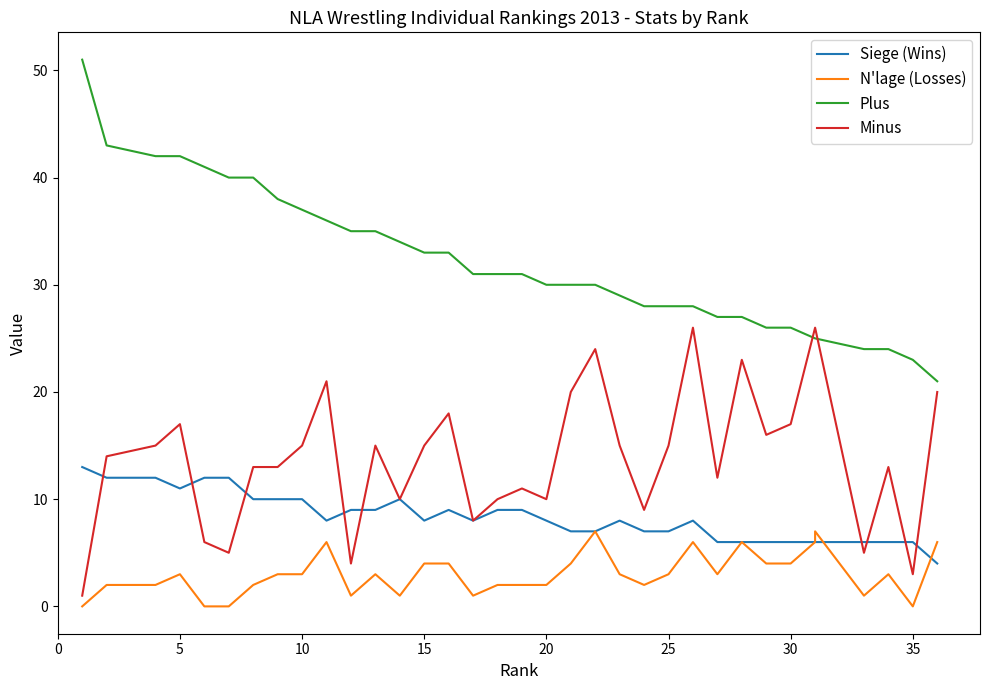

What are all the series names shown in the legend?

Siege (Wins), N'lage (Losses), Plus, Minus